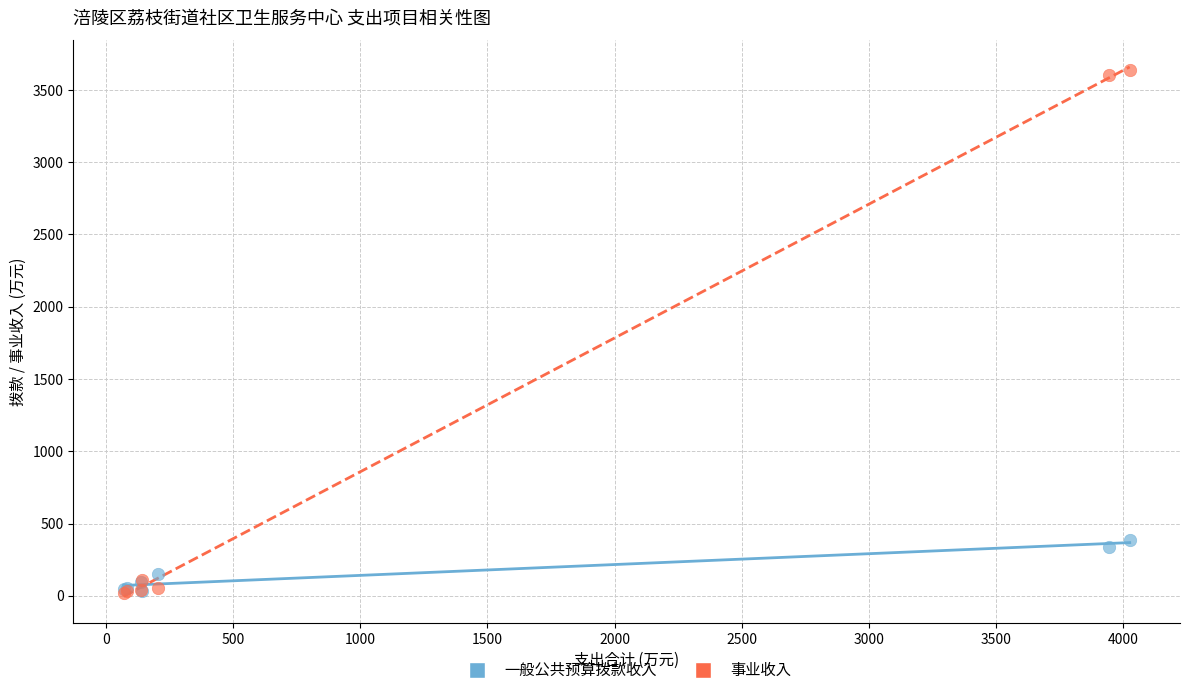

In the 事业收入 series, what Y value is closest to 1828?

106.4